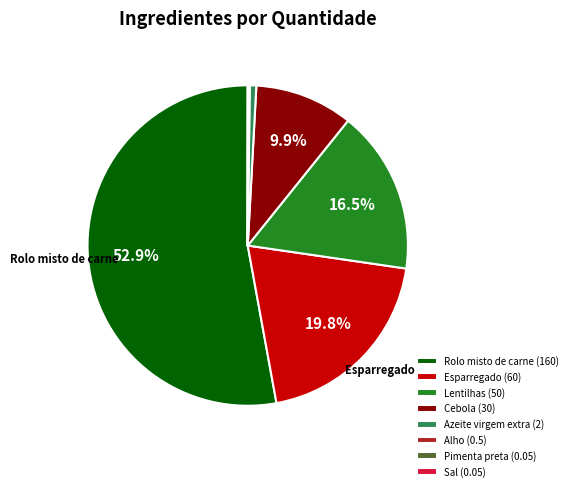

To the nearest percent, what percentage of the pie is Cebola?

10%